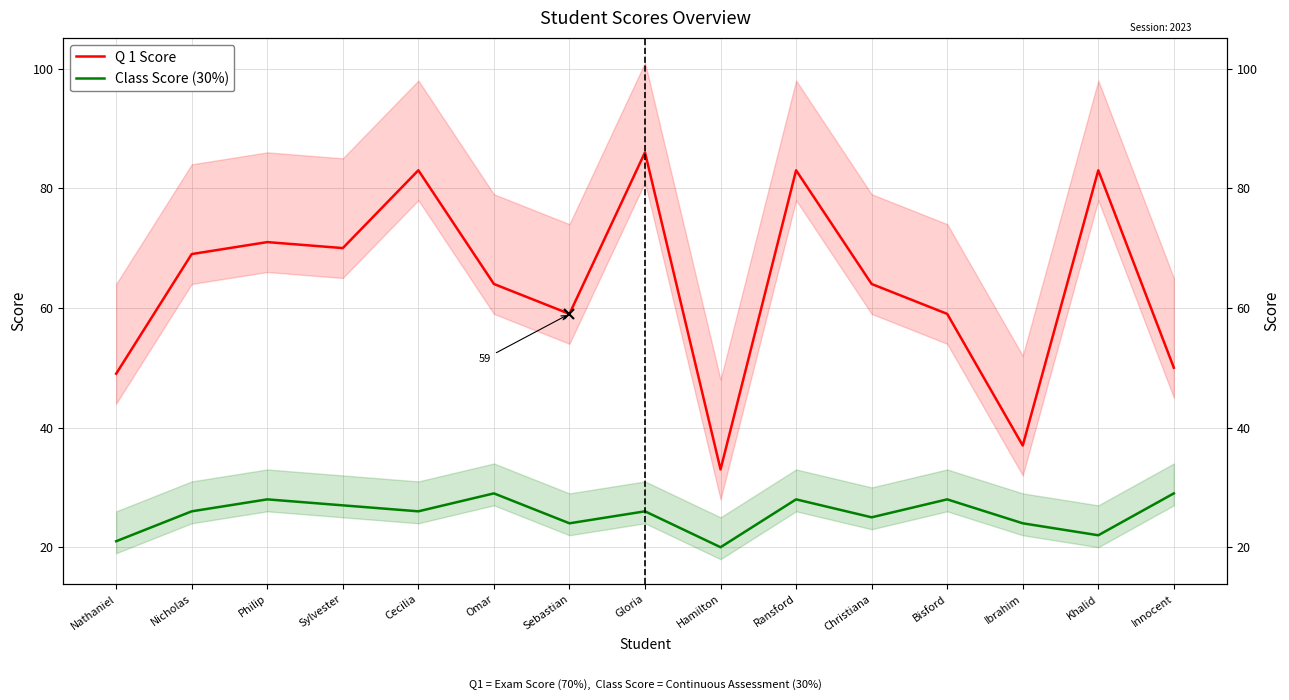

How many data points in Q 1 Score are above 64?

7